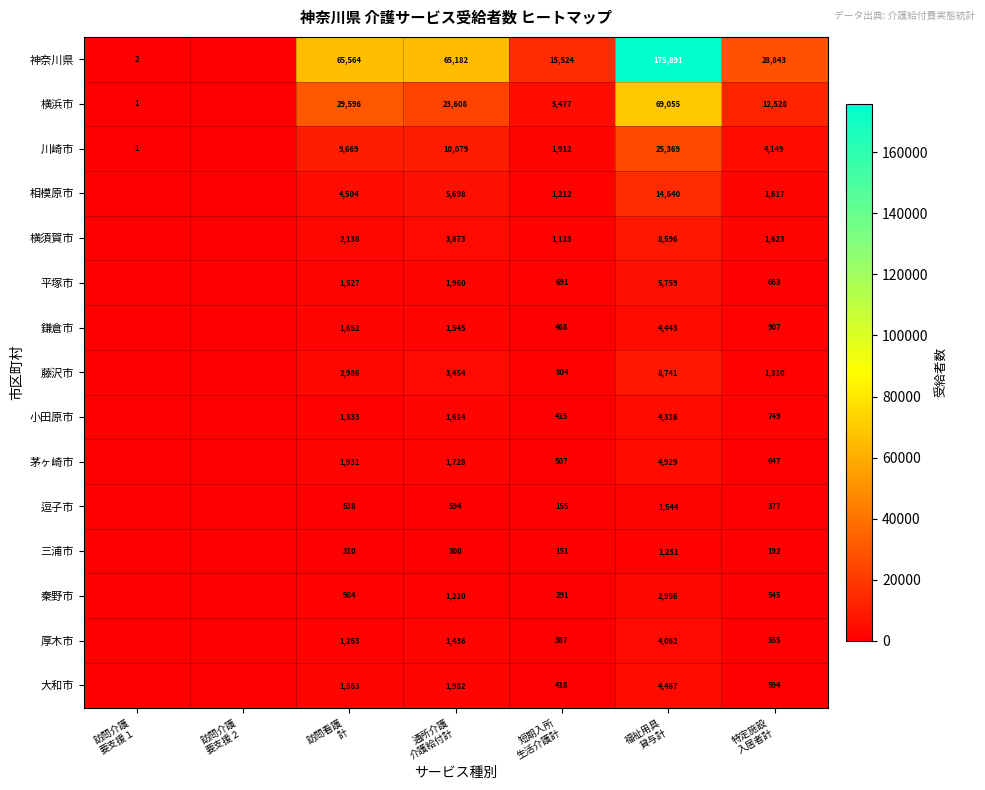

What is the difference between the 川崎市 values at 福祉用具 貸与計 and 特定施設 入居者計?

21220